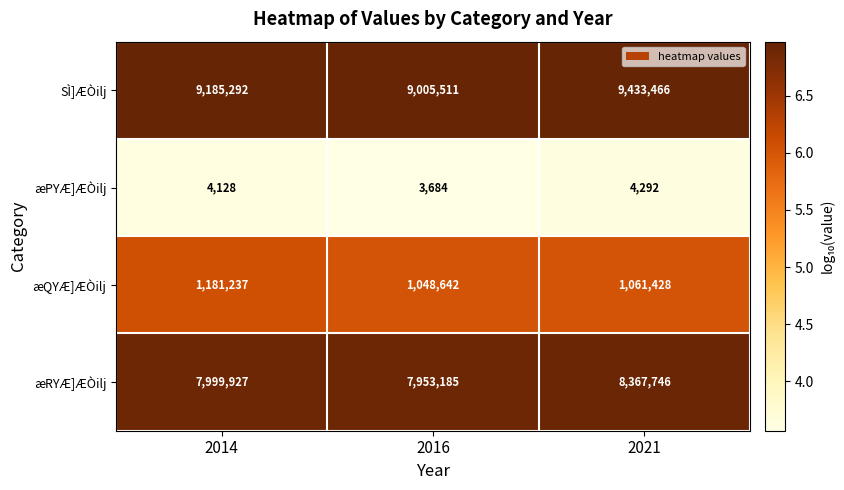

What is the total value across all series at 2021?

18866932